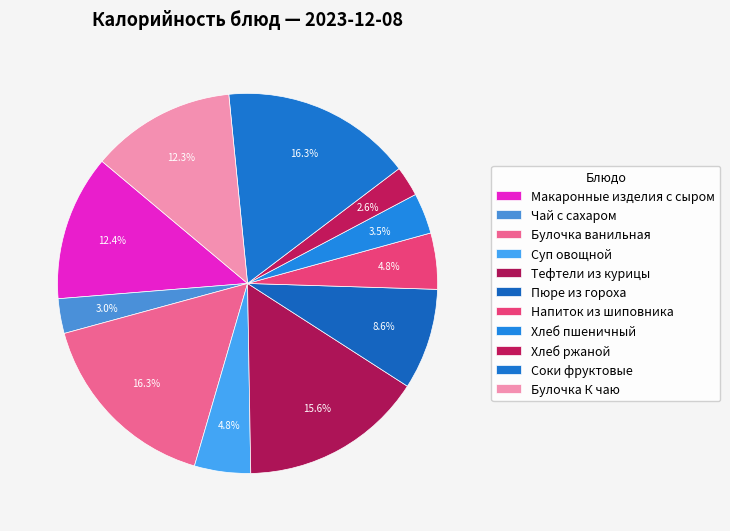

Is there any slice that represents more than half of the pie?

No